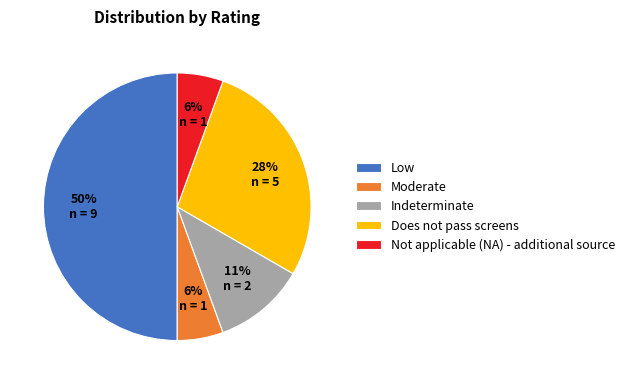

What is the ratio of the value at Low to the value at Does not pass screens?

1.8